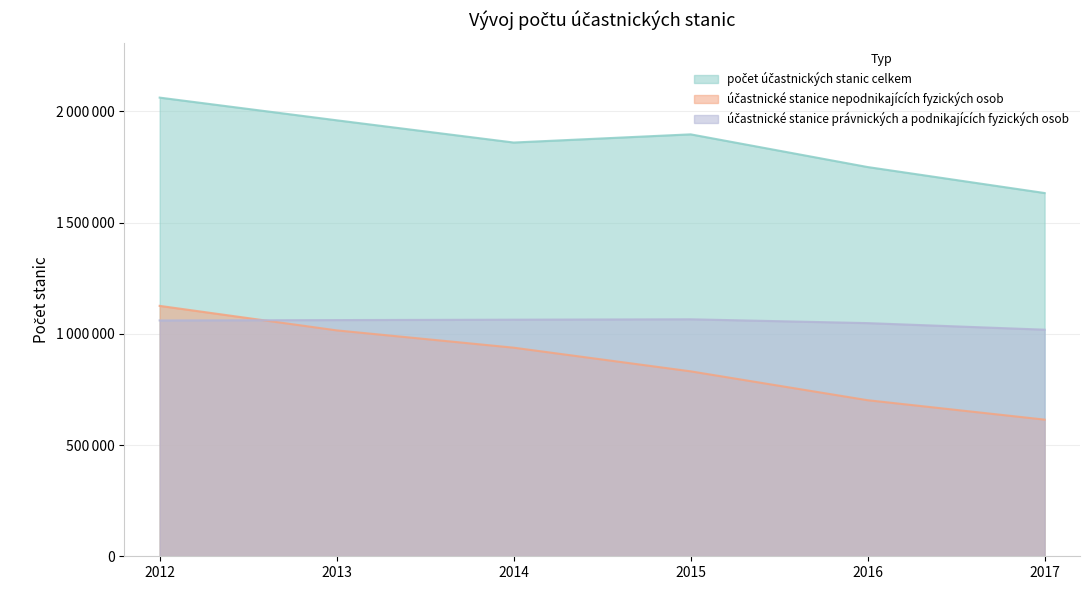

What is the difference between the maximum and second lowest values in the účastnické stanice nepodnikajících fyzických osob series?

423993